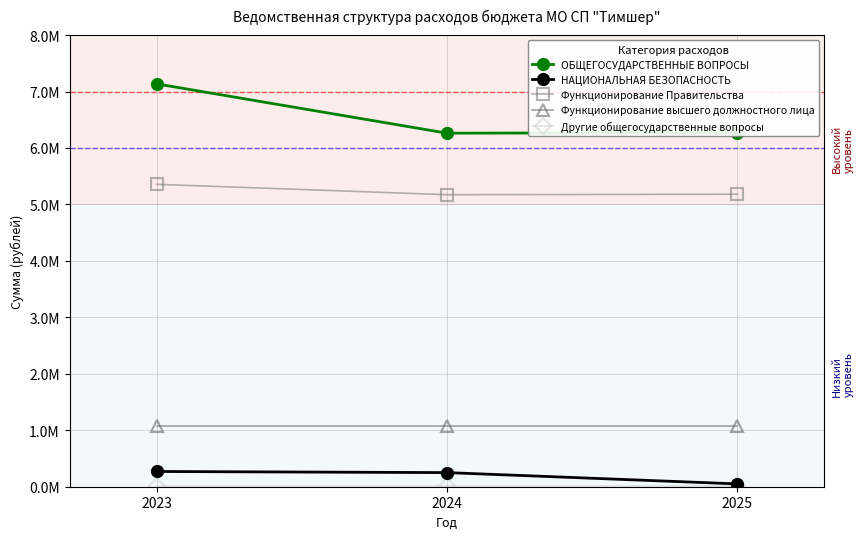

What is the sum of the Другие общегосударственные вопросы values at 2025 and 2024?

16000